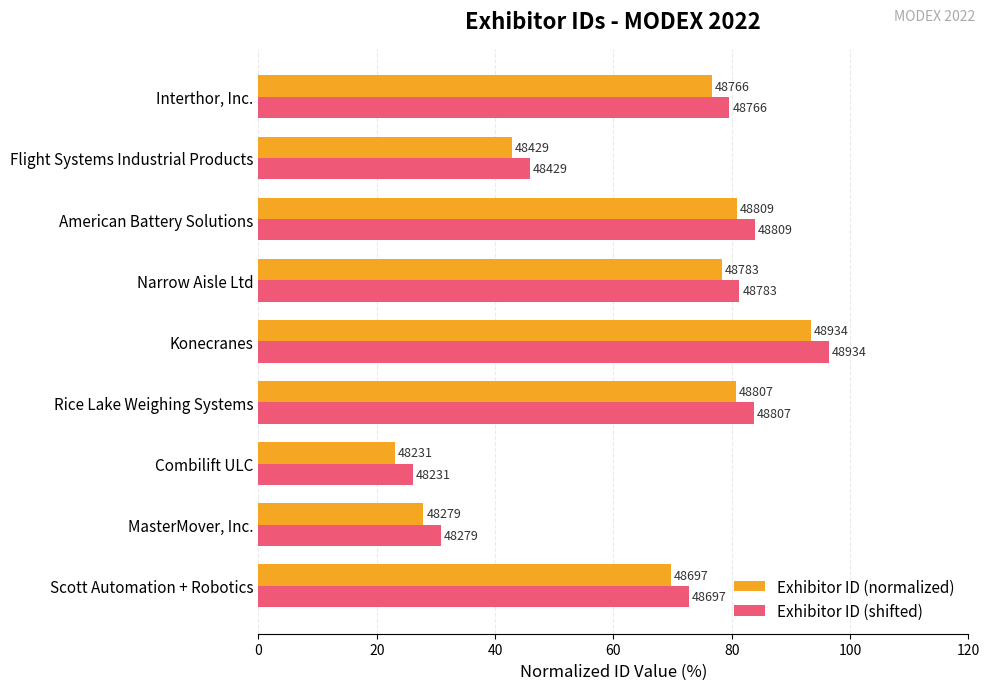

What is the value of the Exhibitor ID (shifted) bar at the 5th from the left?

96.4